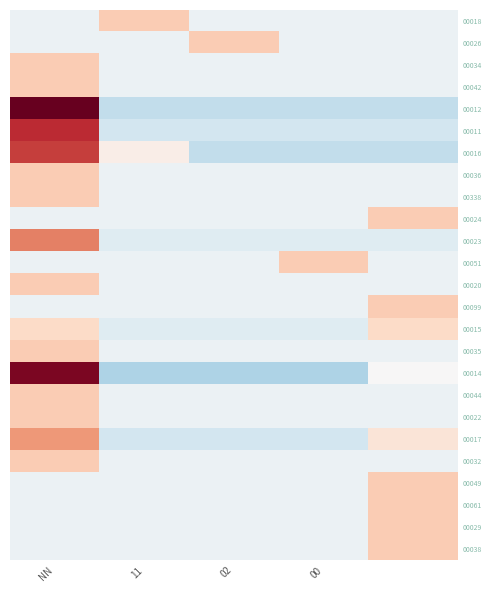

At which category is the sum across all series the highest?

NN